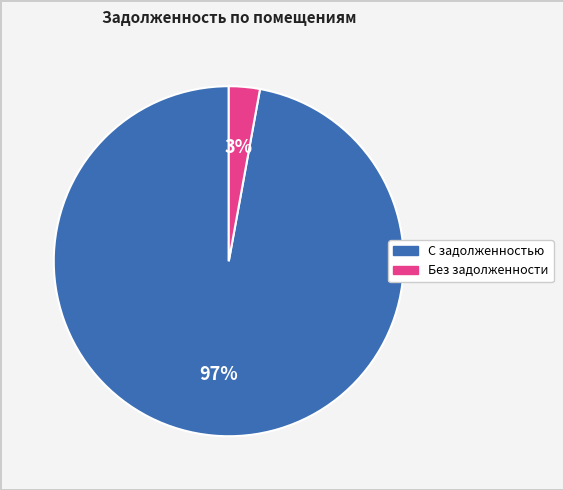

To the nearest percent, what is the difference between the largest and smallest slice percentages?

94%